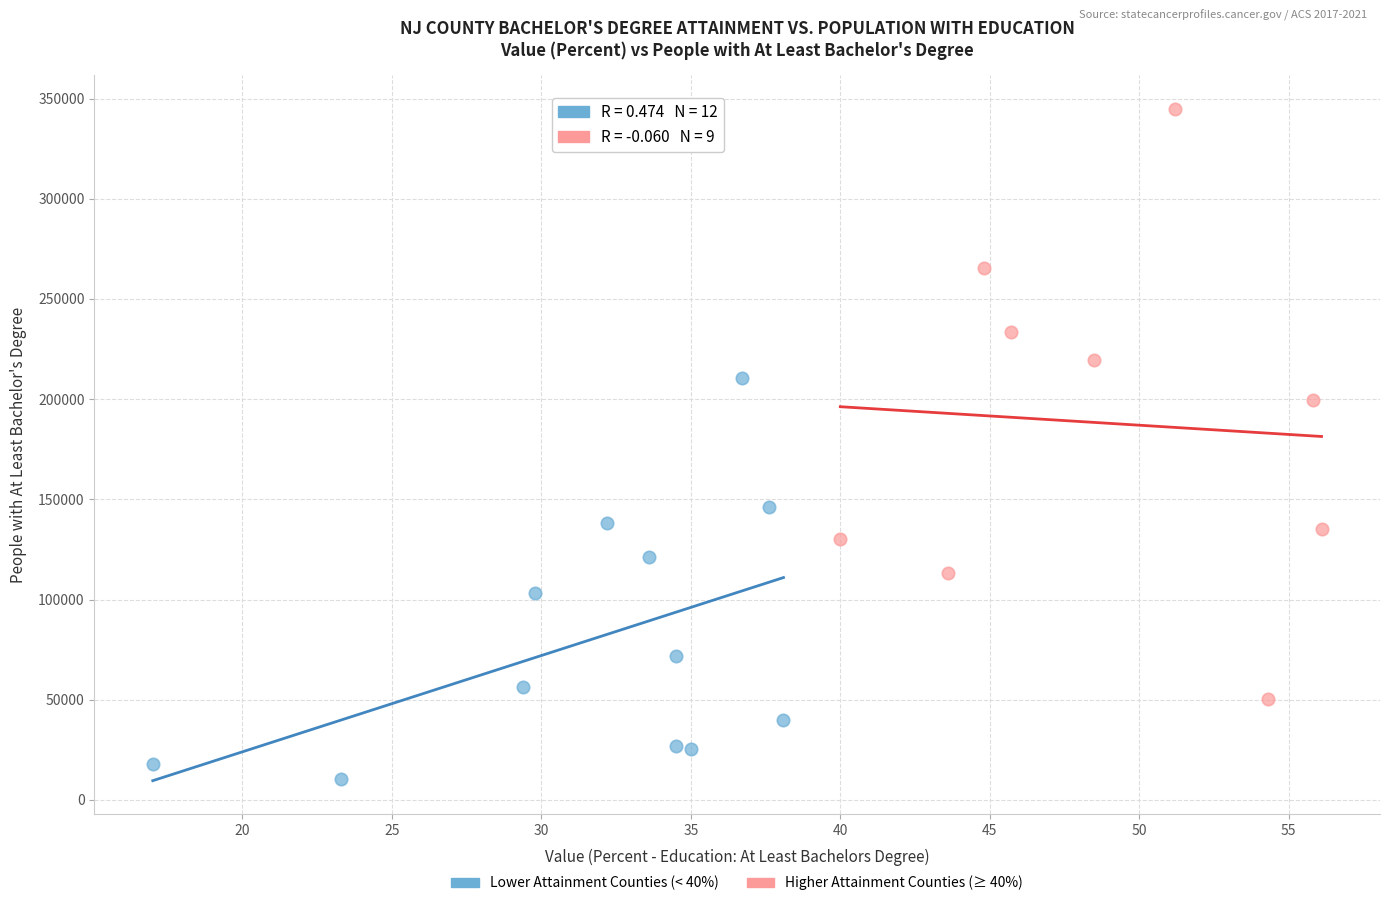

Which series reaches the minimum Y coordinate?

Lower Attainment Counties (< 40%)